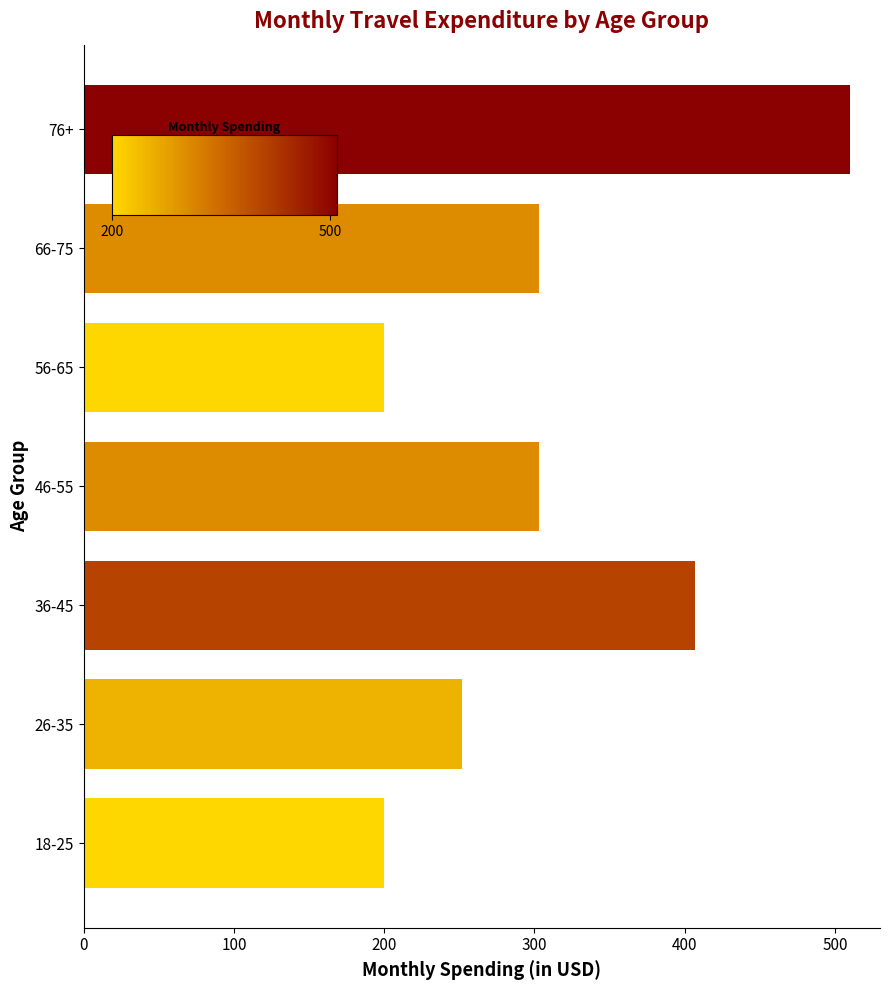

How many data points are less than 303?

3